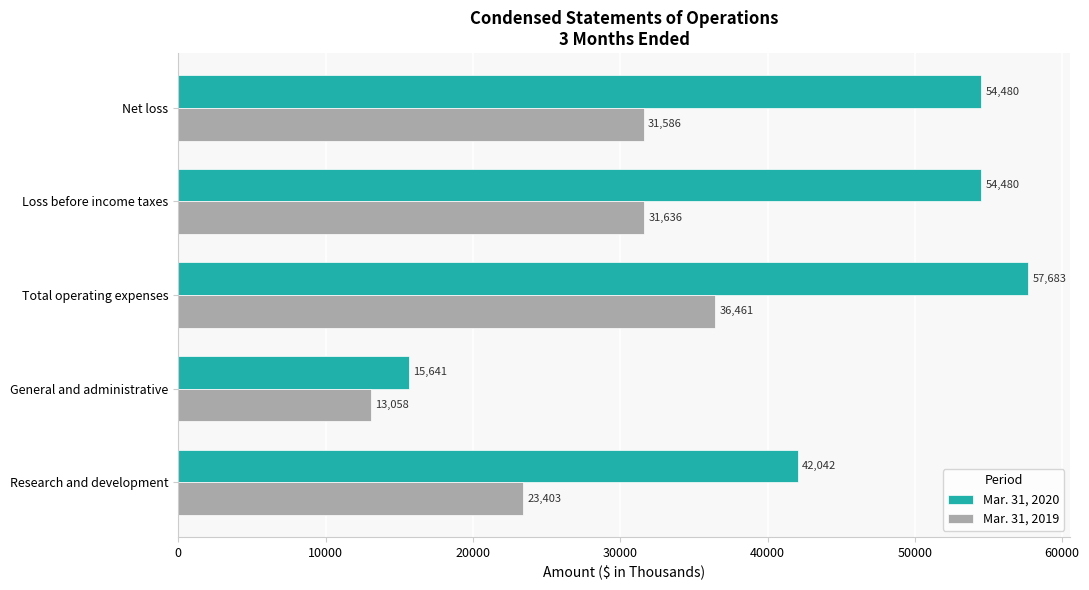

The value of Mar. 31, 2019 at Net loss is 31586. True or false?

True